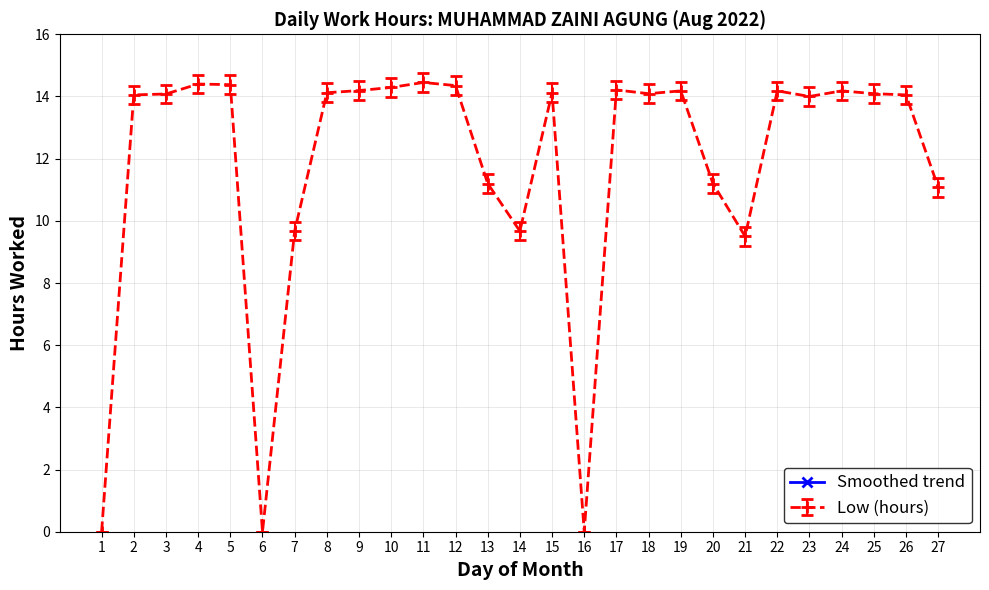

How many lines are shown in the chart?

1